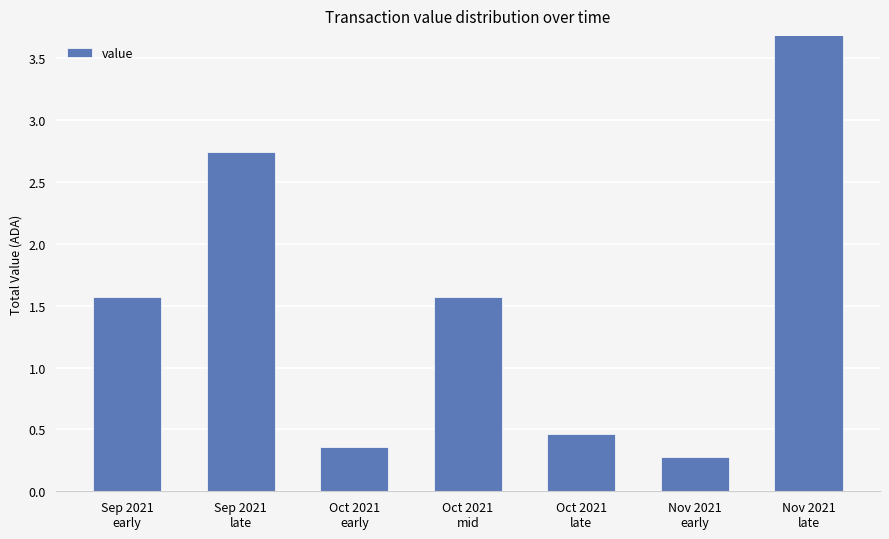

How many bars are there in total?

7